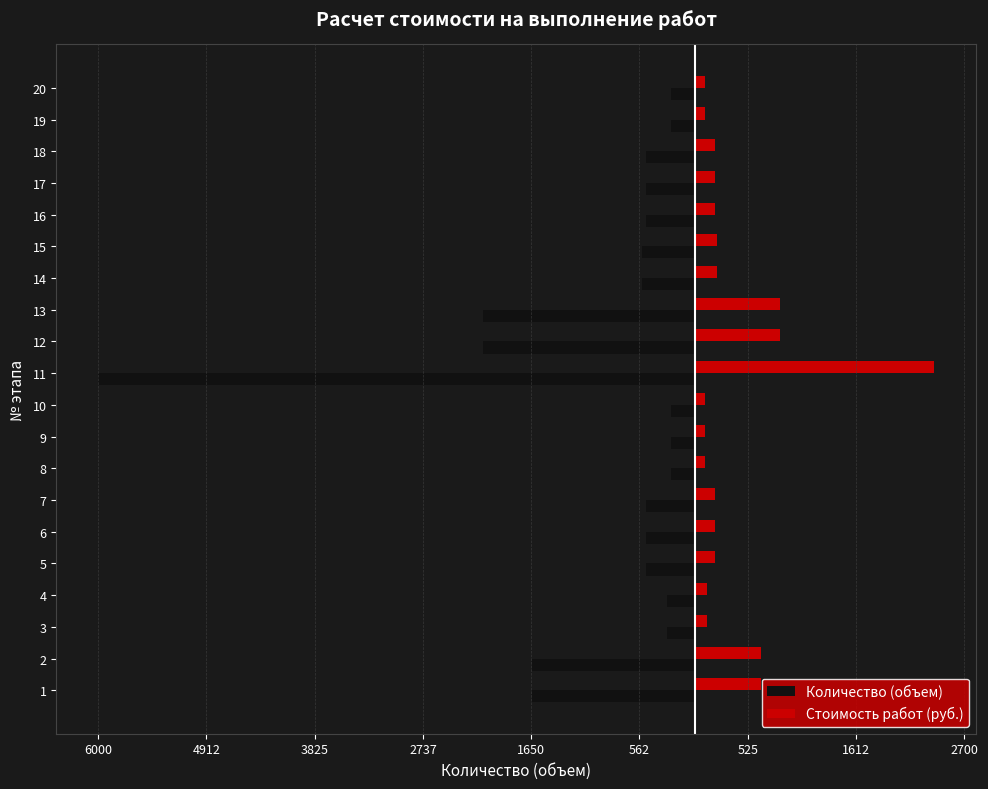

What are all the series names shown in the legend?

Количество (объем), Стоимость работ (руб.)